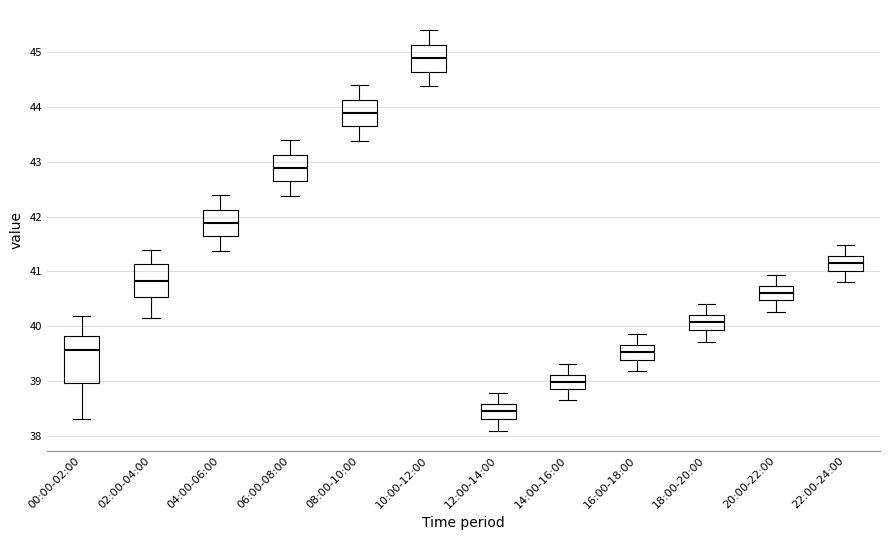

Comparing the boxes themselves (not the whiskers), which one is the tallest?

00:00-02:00